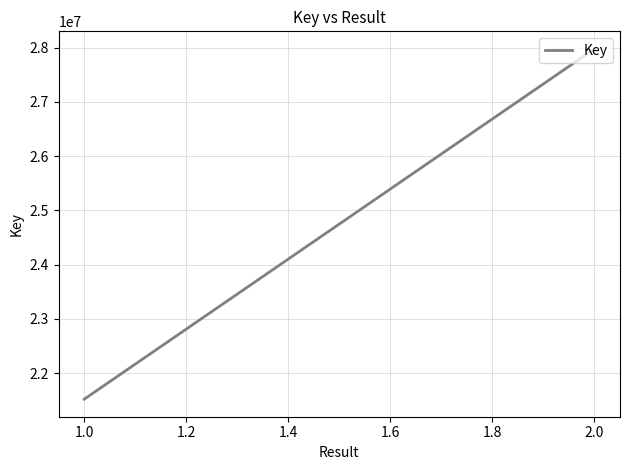

Which has a higher value, 2.0 or 1.0?

2.0